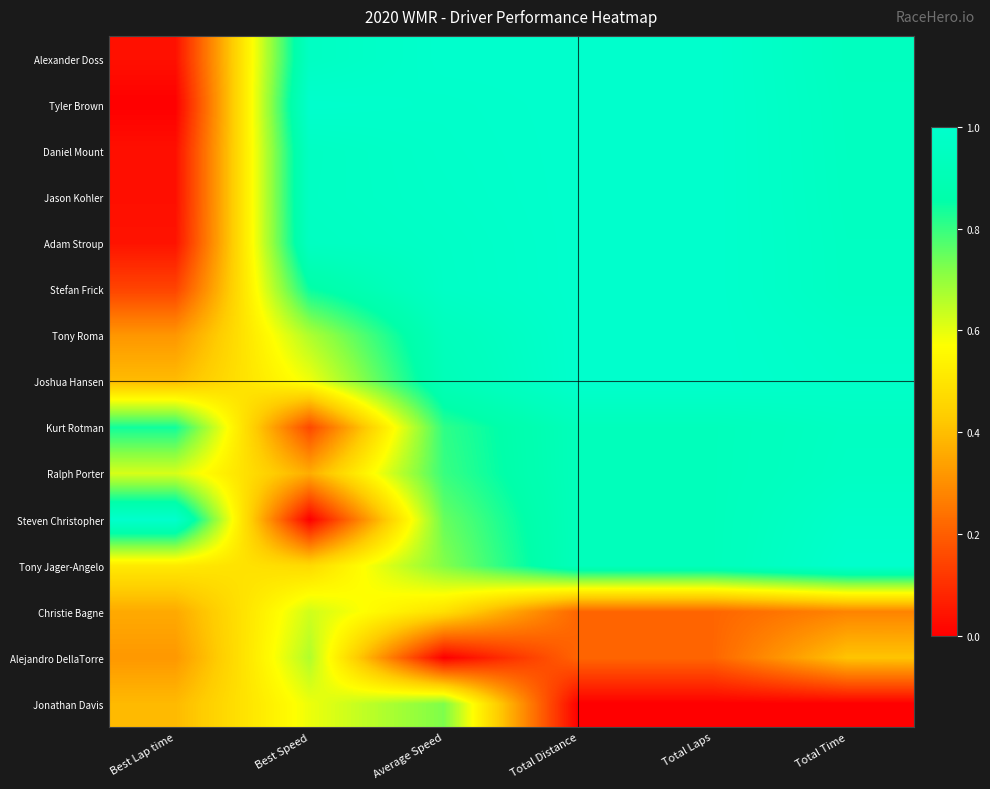

At how many categories does at least one series exceed 0?

6